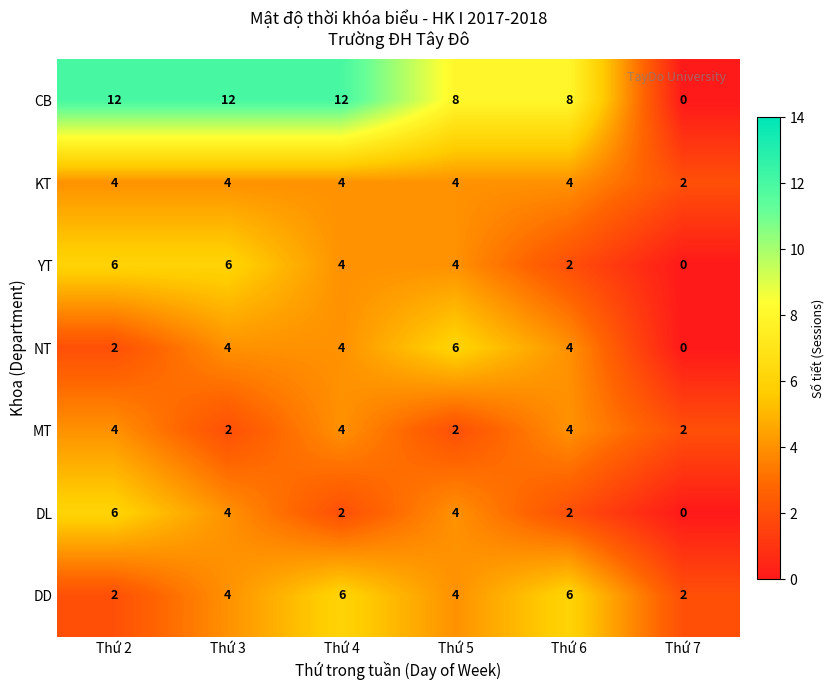

What is the total value across all series at Thứ 7?

6